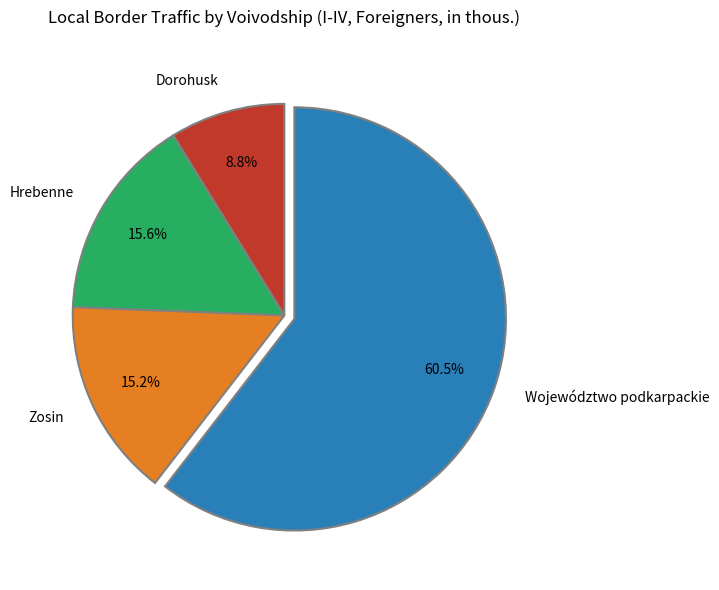

Count the number of slices in the pie.

4